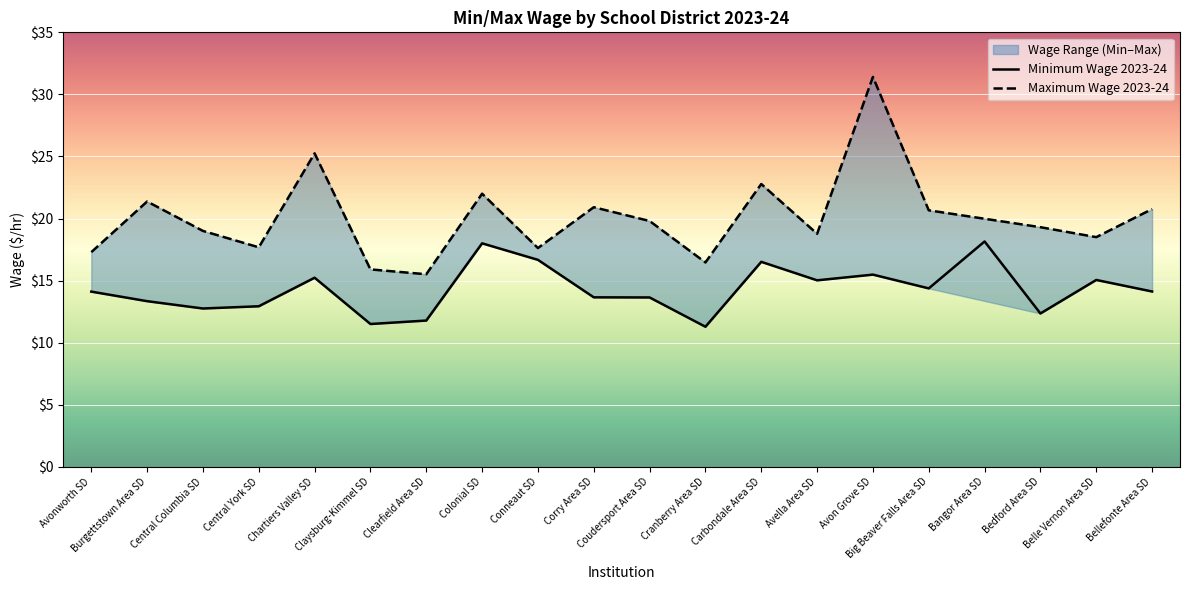

How many values are below 14?

9